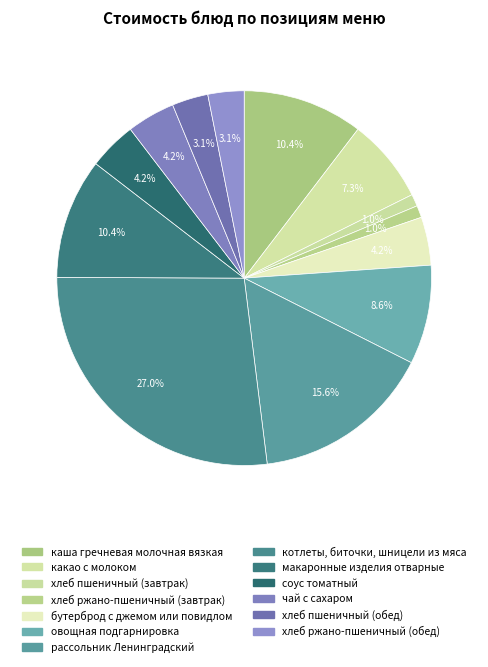

The бутерброд с джемом или повидлом slice represents 4% of the pie. True or false?

True